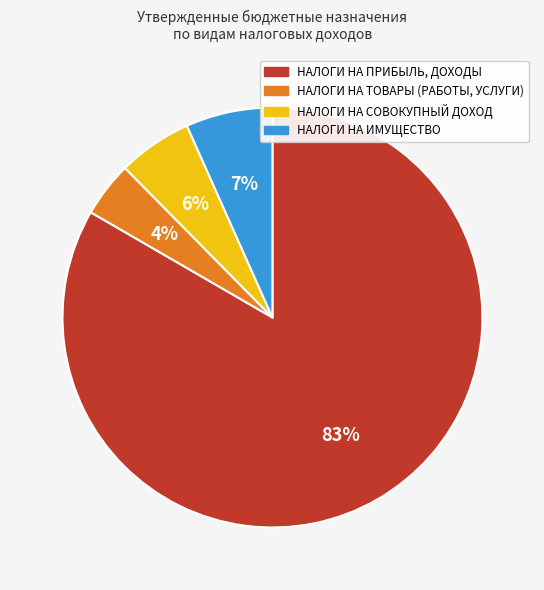

Is it true that НАЛОГИ НА ТОВАРЫ (РАБОТЫ, УСЛУГИ) is 4% of the pie?

True